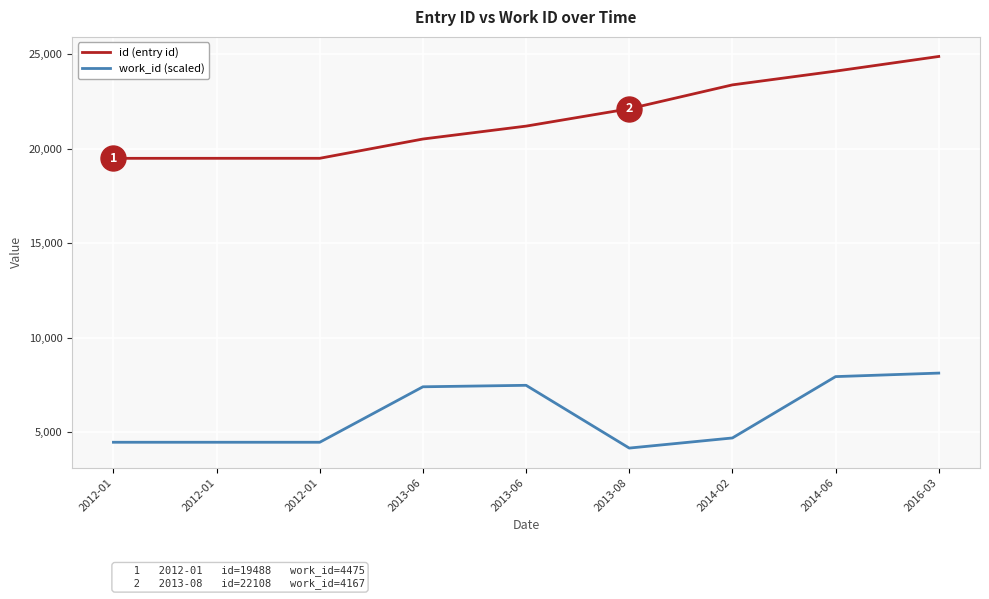

Reading left to right, list all the values displayed in this chart.

id (entry id): 2012-01=19488	2012-01=19489	2012-01=19490	2013-06=20509	2013-06=21191	2013-08=22108	2014-02=23372	2014-06=24099	2016-03=24874
work_id (scaled): 2012-01=4475	2012-01=4475	2012-01=4475	2013-06=7408	2013-06=7486	2013-08=4167	2014-02=4702	2014-06=7946	2016-03=8132